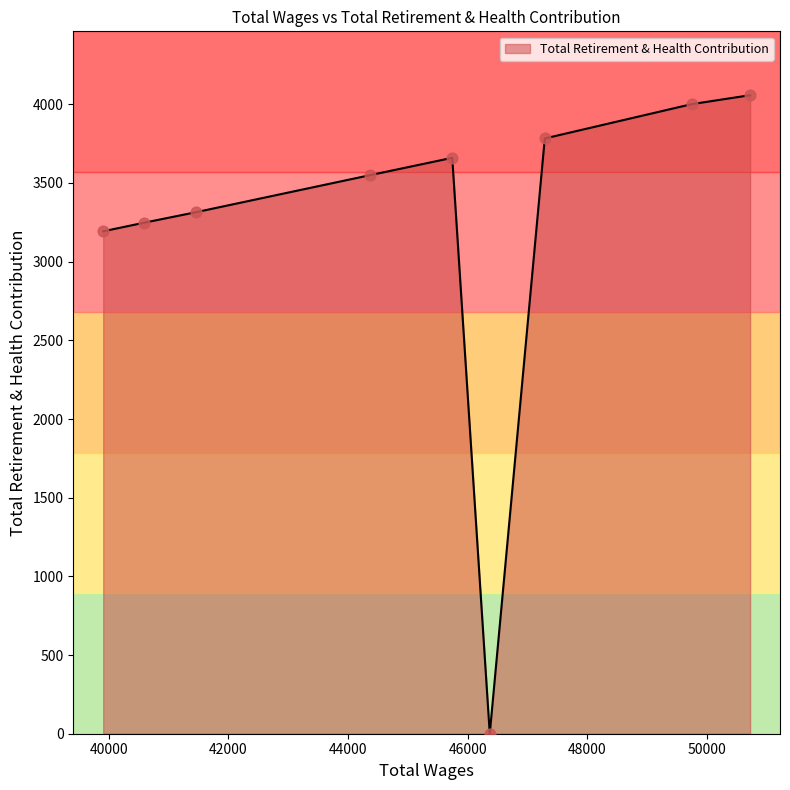

What is the greatest value displayed?

4058